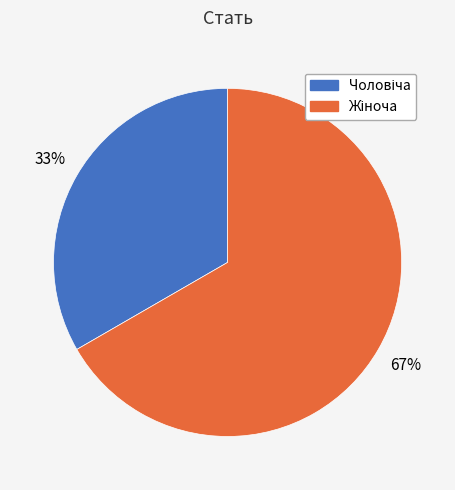

Is there any slice that represents more than half of the pie?

Yes